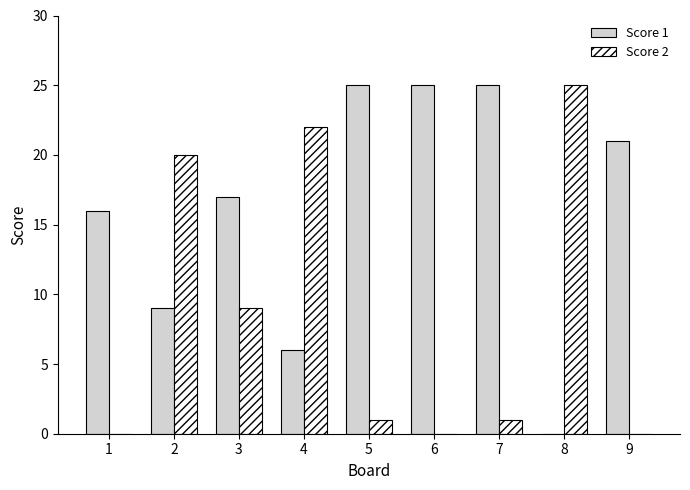

Reading right to left, extract all data points from this chart.

Score 1: 9=21	8=0	7=25	6=25	5=25	4=6	3=17	2=9	1=16
Score 2: 9=0	8=25	7=1	6=0	5=1	4=22	3=9	2=20	1=0